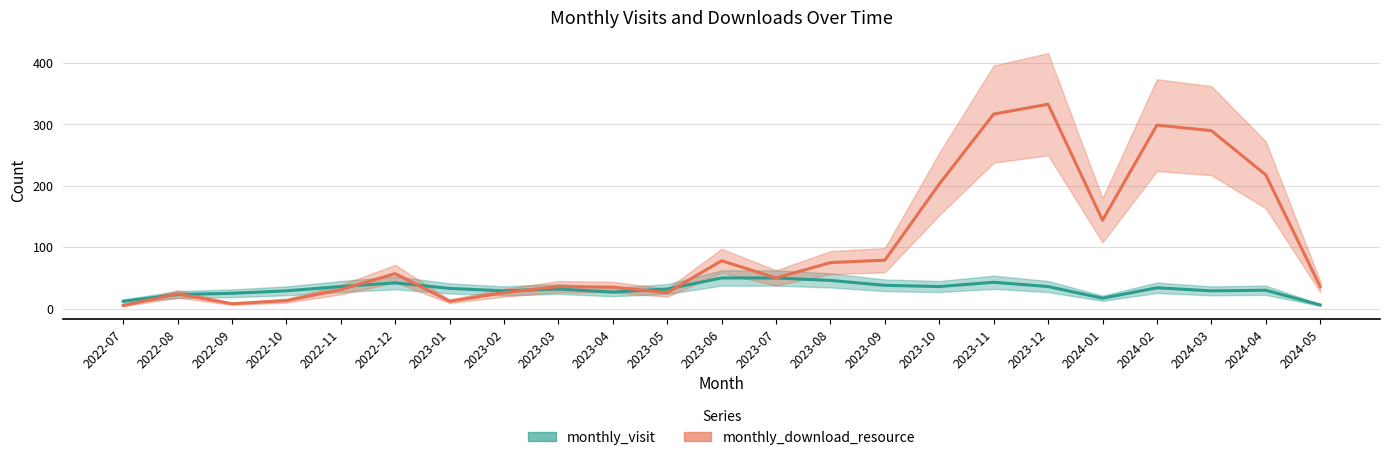

Is it true that monthly_visit equals 12 at 2022-07?

True